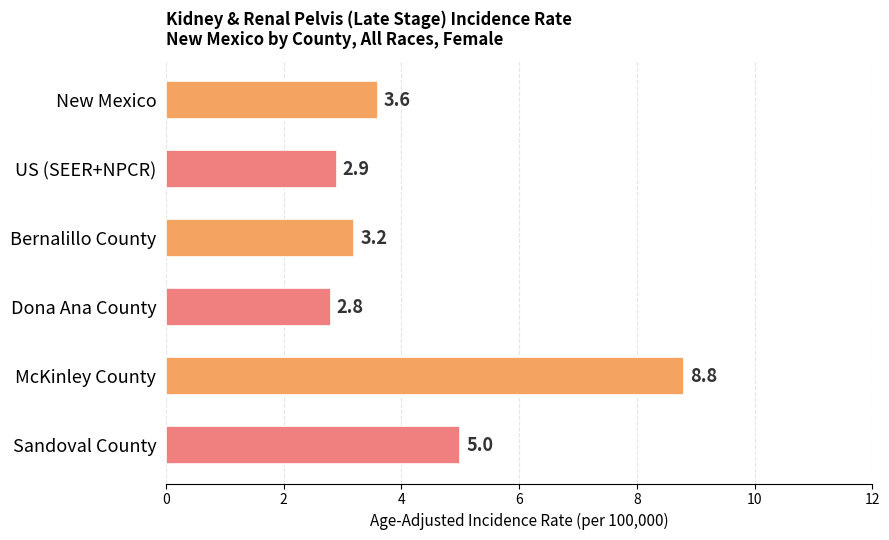

Which category has the lowest value across all series?

Dona Ana County